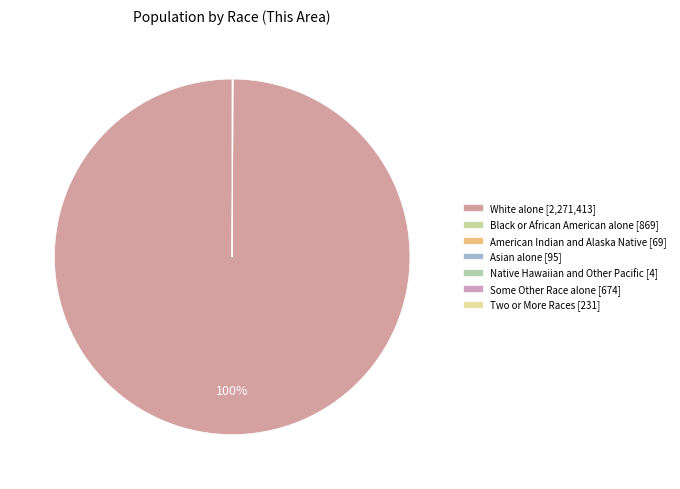

What is the ratio of the value at White alone to the value at Native Hawaiian and Other Pacific?

567853.2